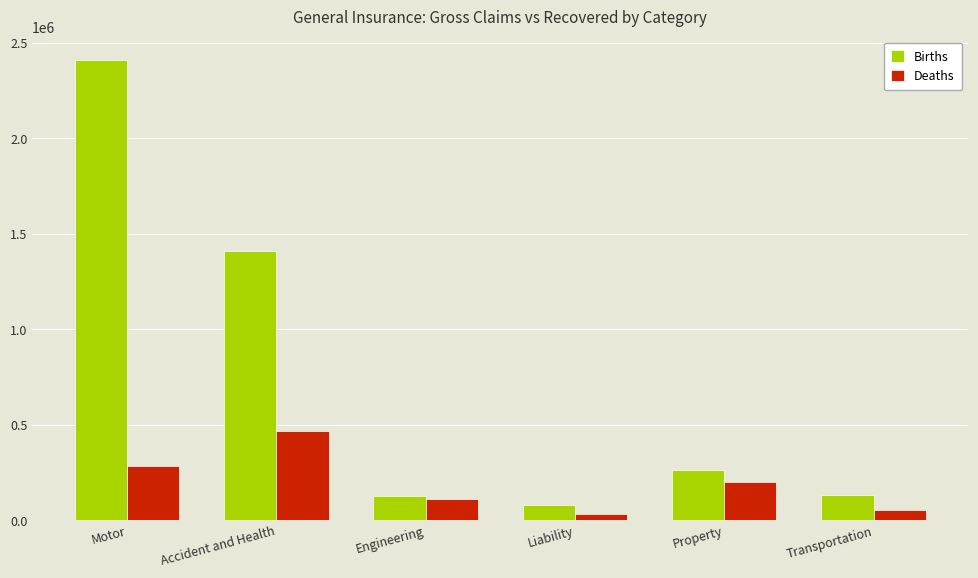

List the series in order of their overall mean, lowest first.

Deaths, Births